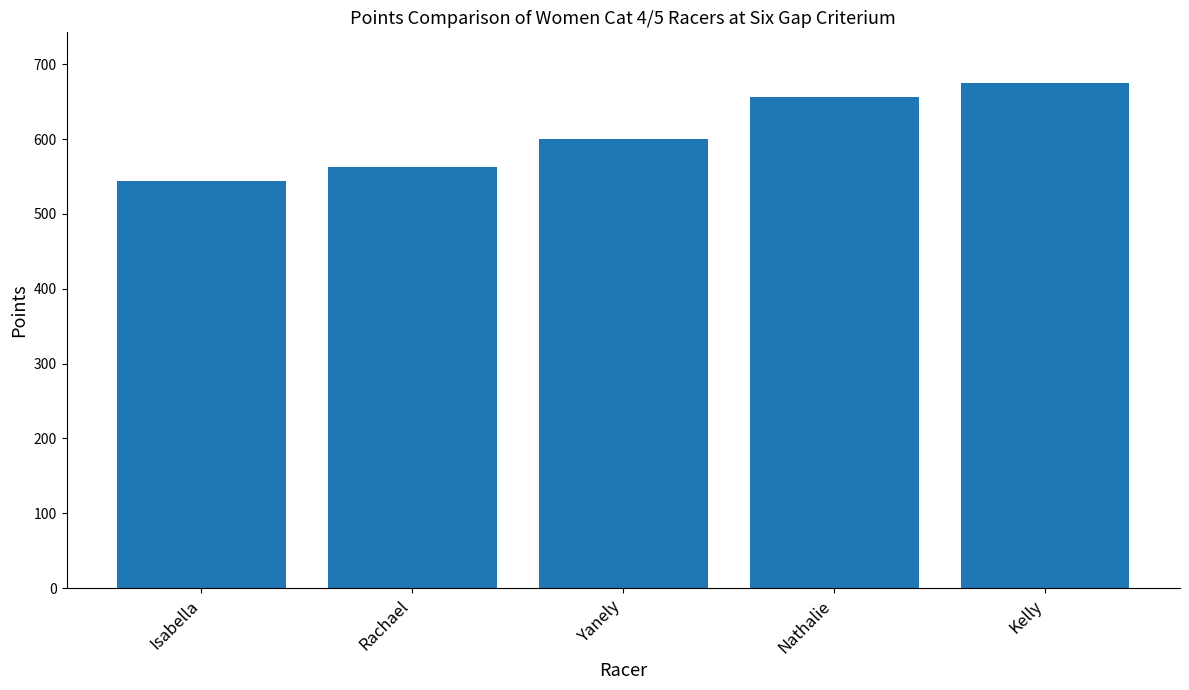

What is the label of the 1st bar from the right?

Kelly